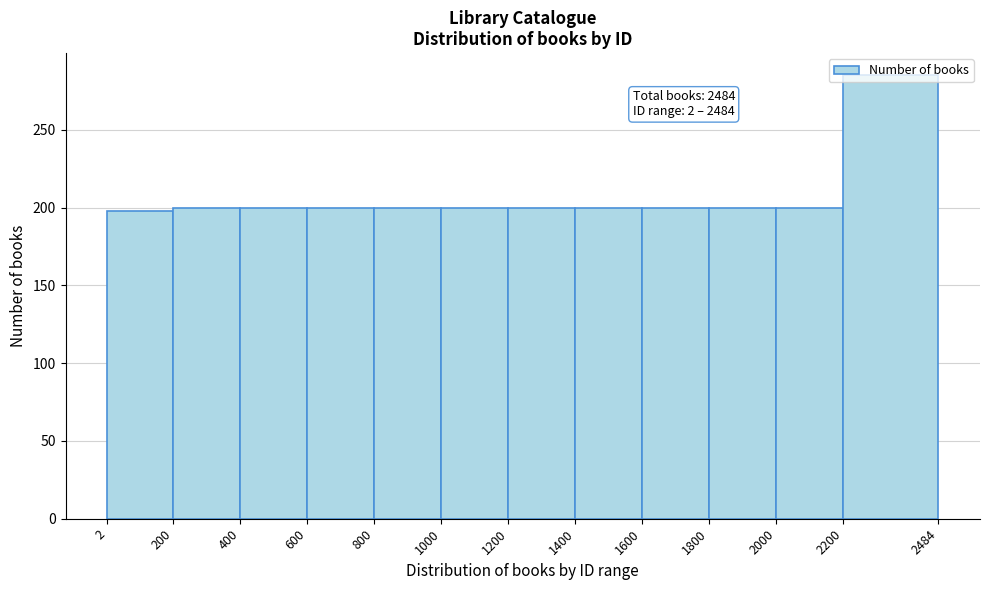

Over which range of the x-axis is the bar tallest?

2200 to 2484